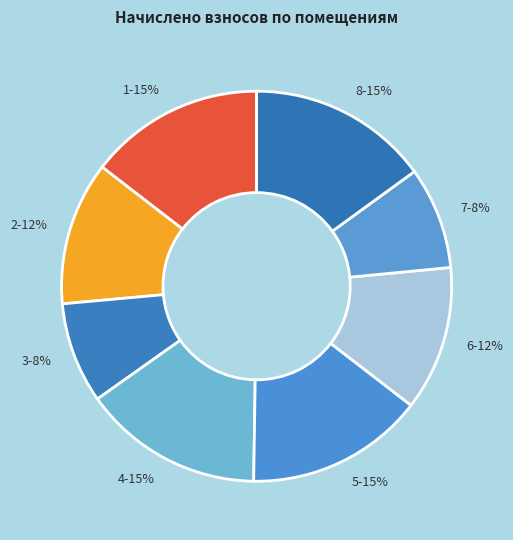

To the nearest percent, what is the difference between the largest and smallest slice percentages?

7%